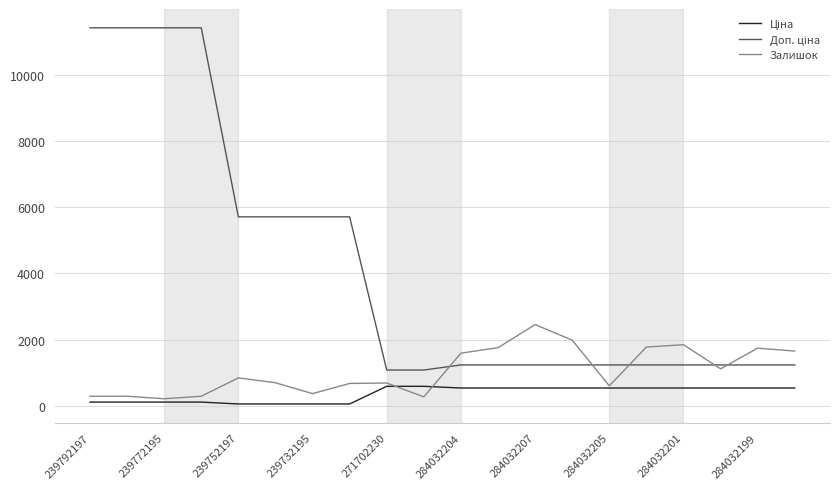

What is the maximum value shown in the chart?

11410.0